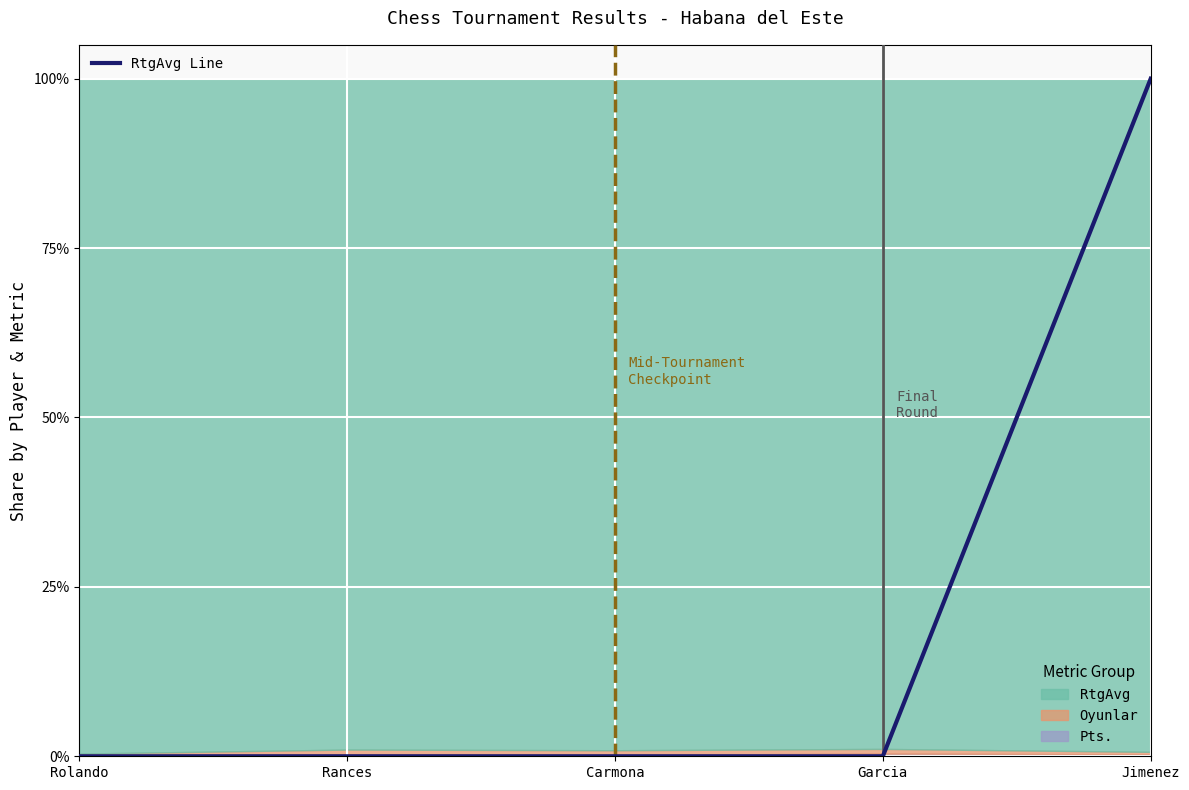

Reading left to right, extract all data points from this chart.

0.0	0.0	0.0	0.0	1.0